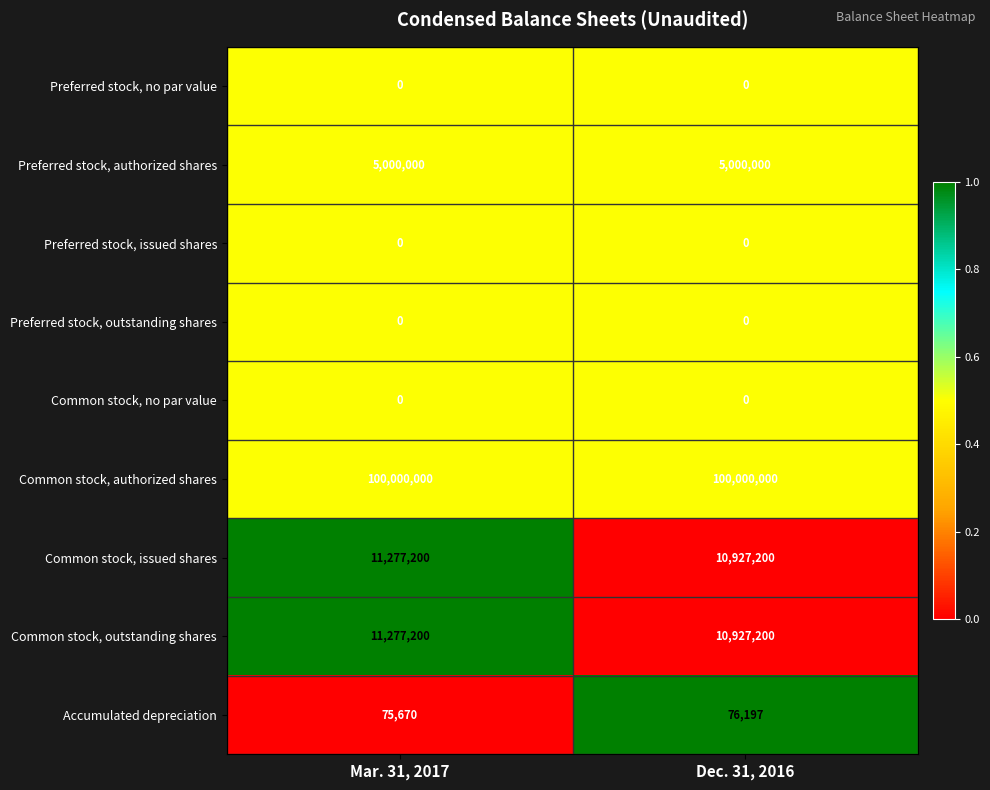

What is the sum of the Common stock, outstanding shares values at Mar. 31, 2017 and Dec. 31, 2016?

22204400